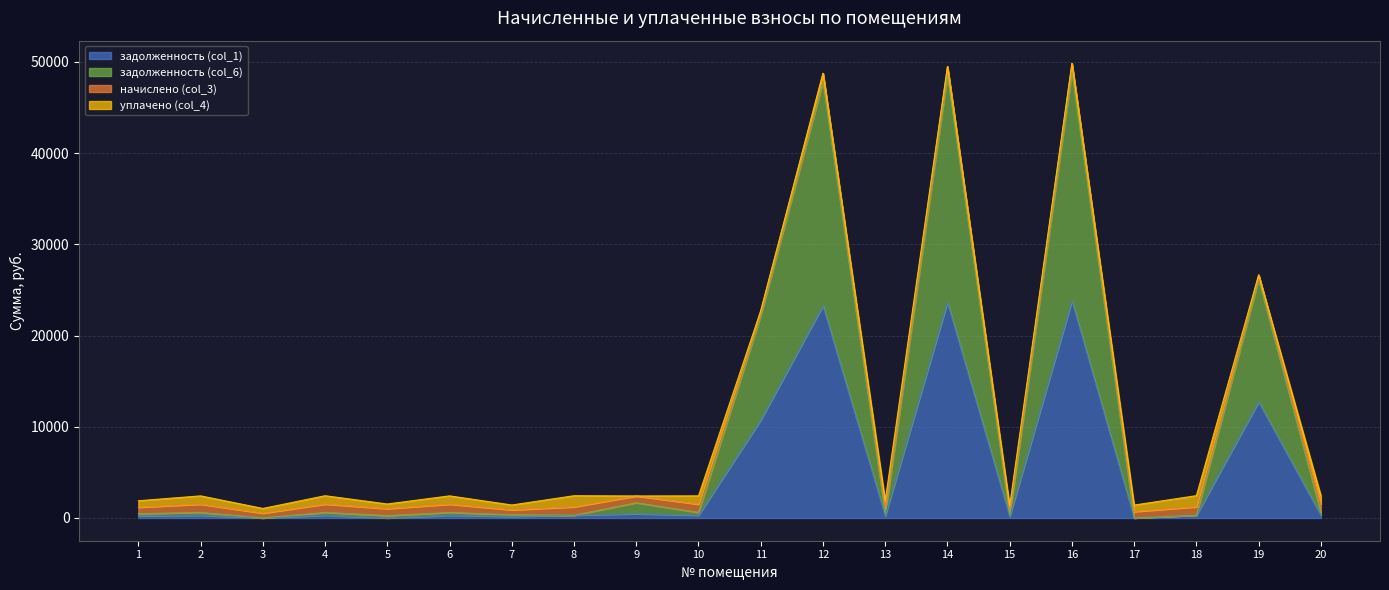

In задолженность (col_6), how many points are higher than both neighbors (excluding endpoints)?

8